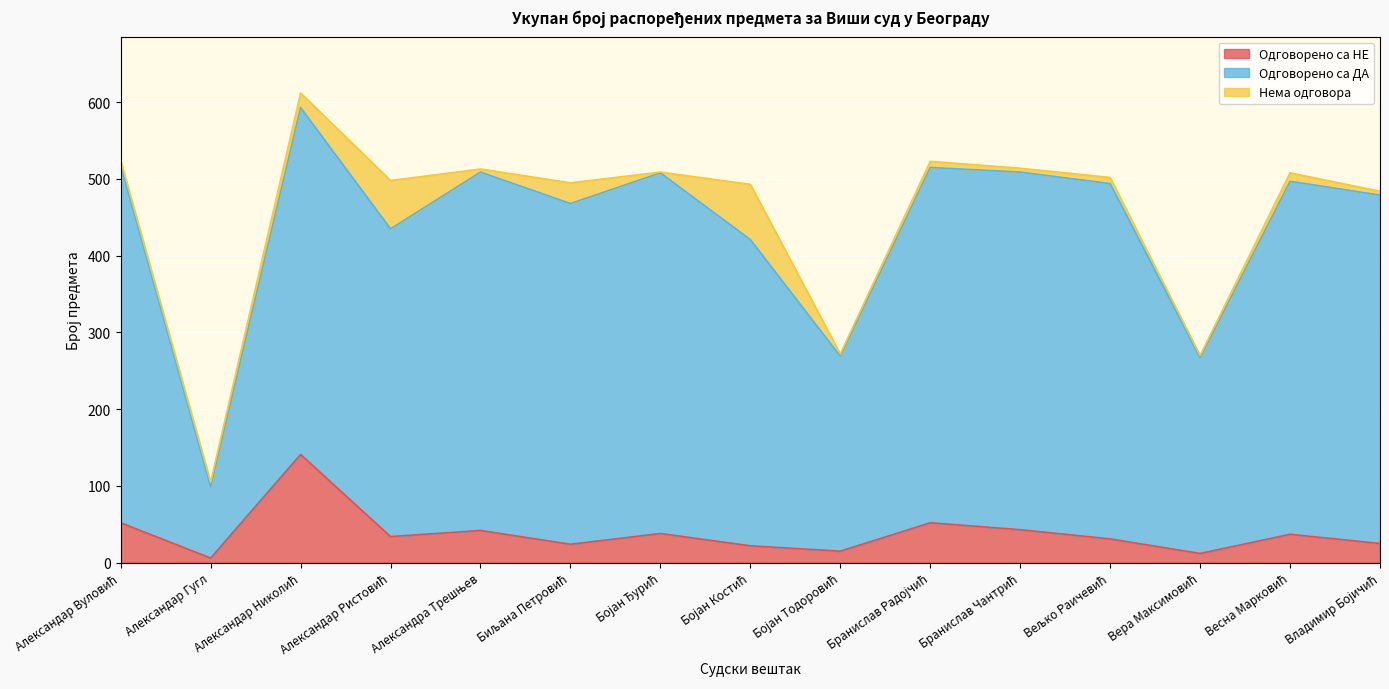

True or false: Одговорено са ДА has more than 1 interior local peaks.

True